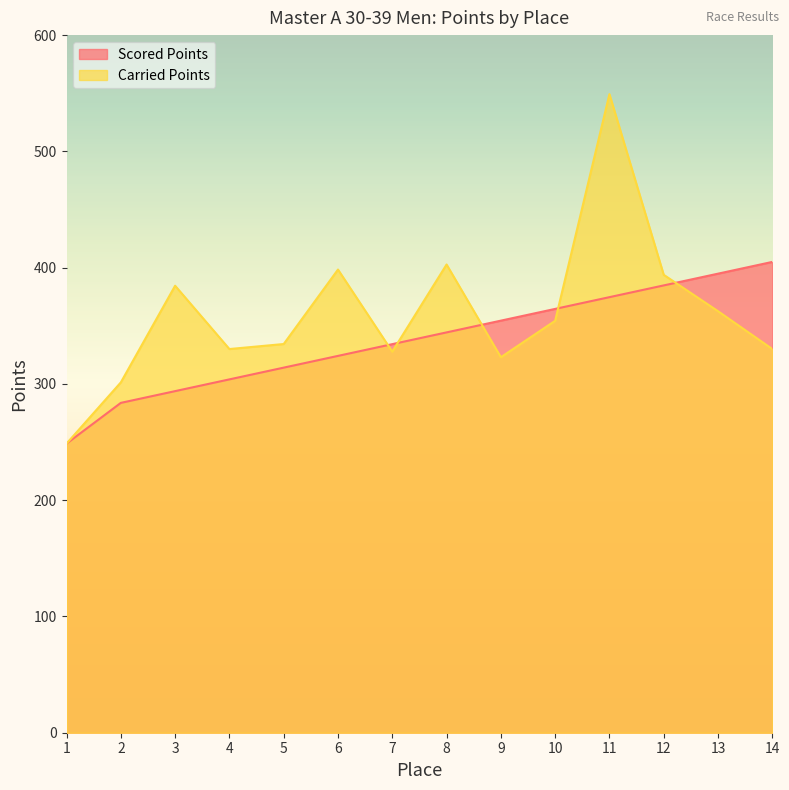

Rank the categories by Scored Points value from highest to lowest.

14, 13, 12, 11, 10, 9, 8, 7, 6, 5, 4, 3, 2, 1